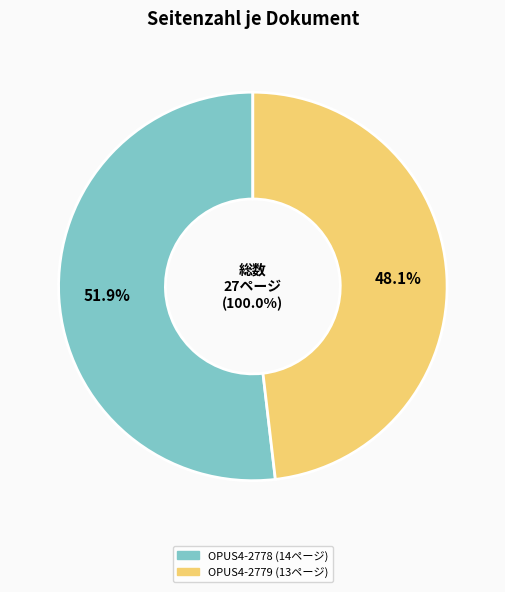

Which slice represents more than half of the pie?

OPUS4-2778